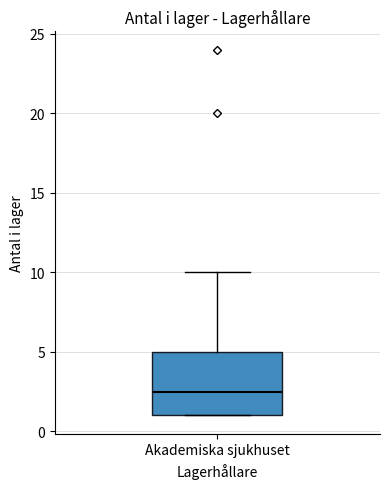

Read this box plot against the y-axis: the position of the median line, the range covered by the box, and the ends of both whiskers. The values are not printed on the chart, so give them approximately, as read against the axis.

median 2.5, box 1.0 to 5.0, whiskers 1.0 to 10.0